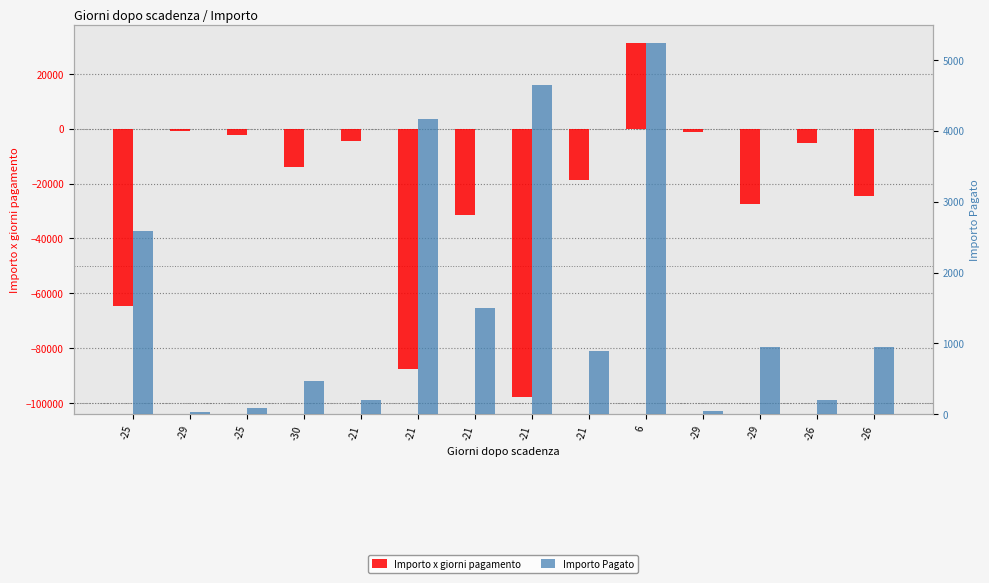

What is the total value across all series at -21?

-4131.2